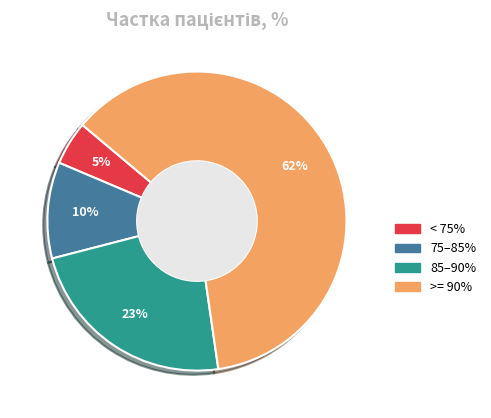

How many segments does this pie chart have?

4